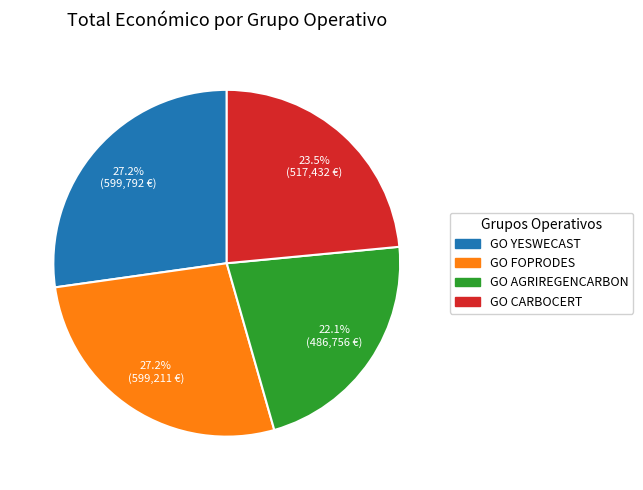

Approximately how many times larger is the value at GO AGRIREGENCARBON compared to GO FOPRODES?

0.8